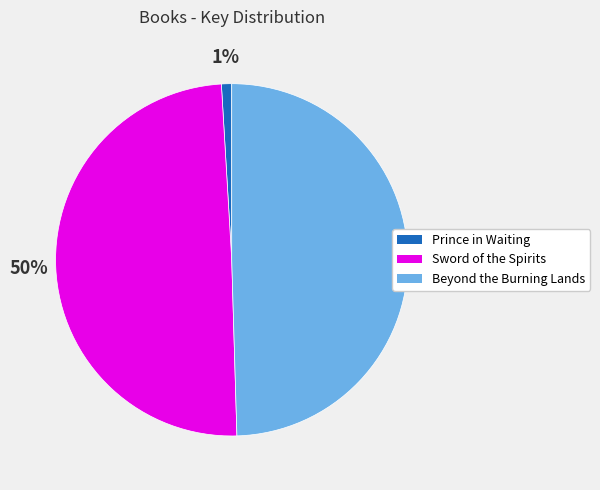

How many slices are in this pie chart?

3